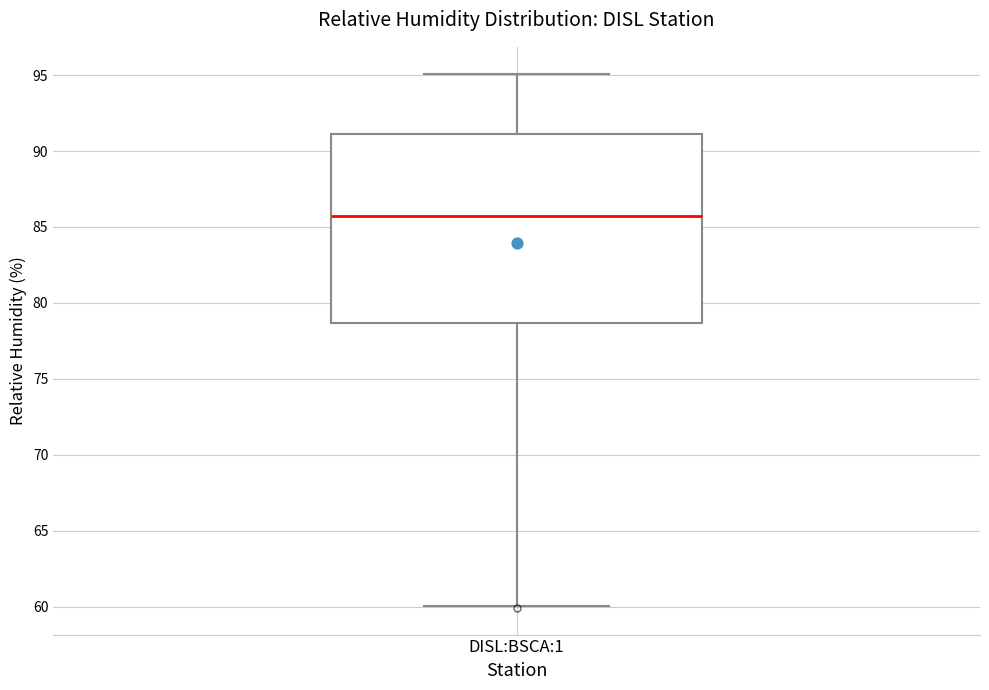

Where does the median line of the box for DISL:BSCA:1 sit on the y-axis? The values are not printed on the chart, so give them approximately, as read against the axis.

85.5